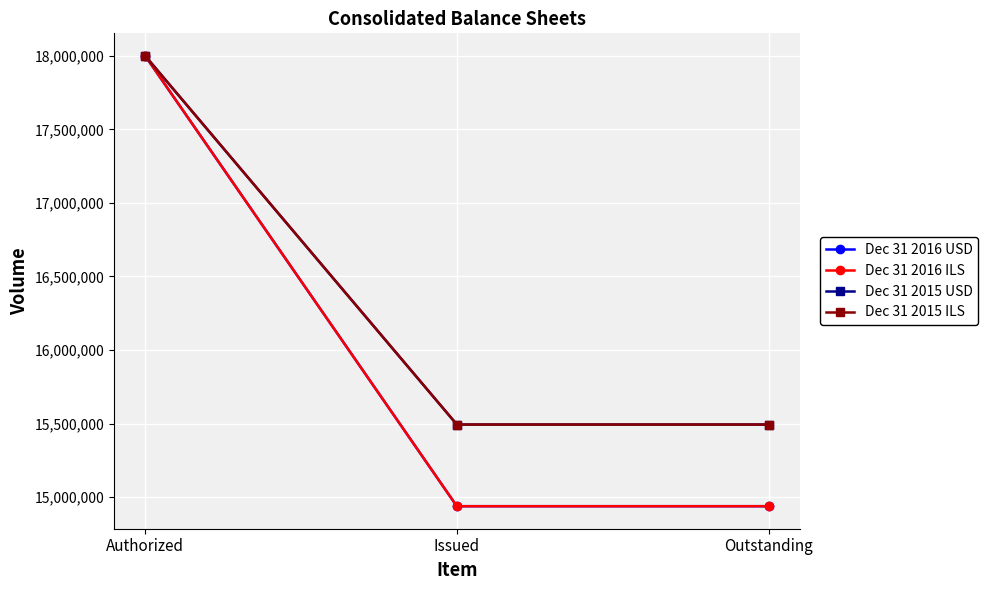

Which series has the largest range (max minus min)?

Dec 31 2016 USD